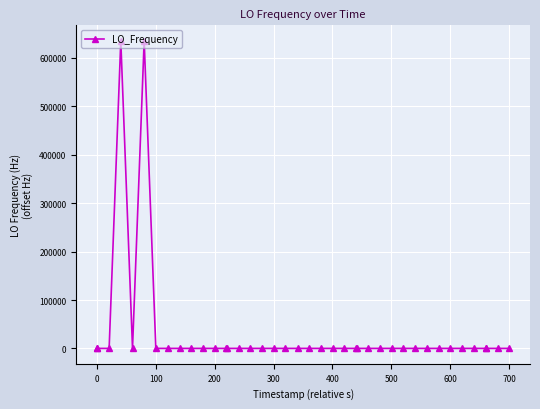

What is the average value?

31788.8